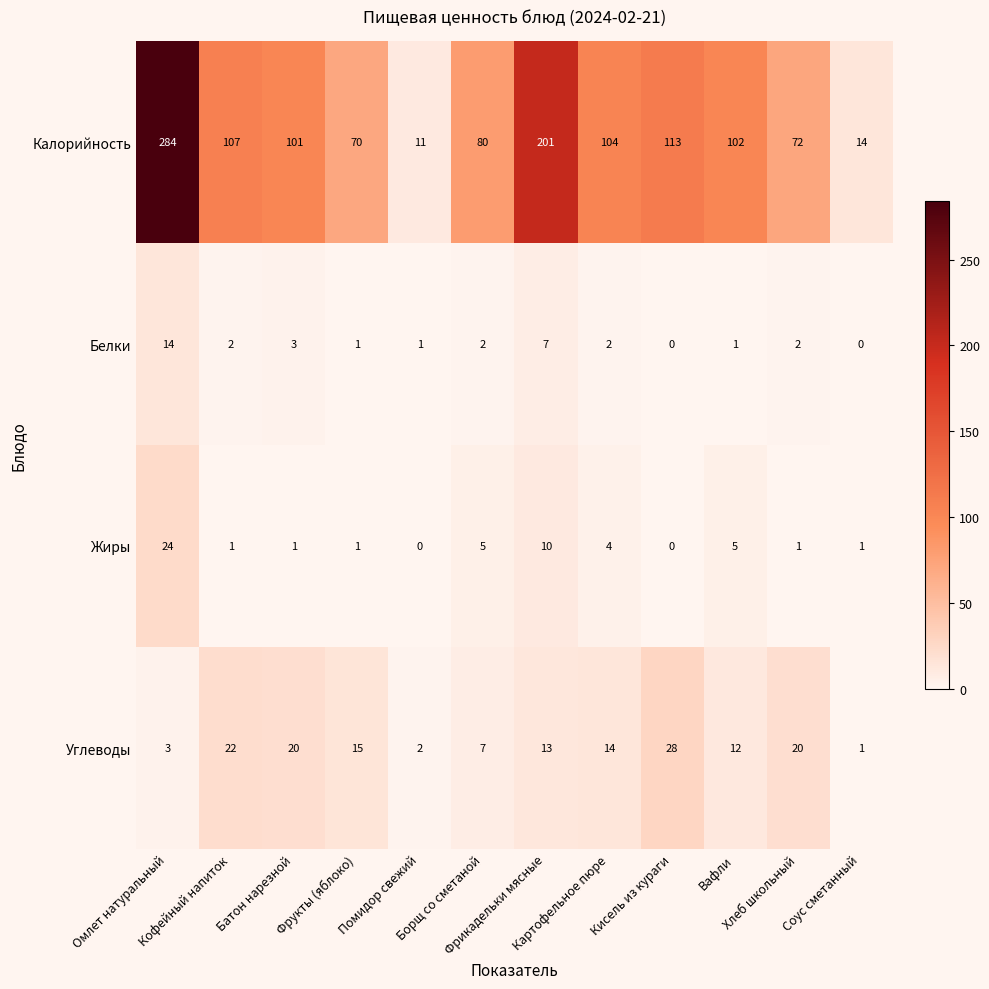

Rank the series by their maximum value, from lowest to highest.

Белки, Жиры, Углеводы, Калорийность